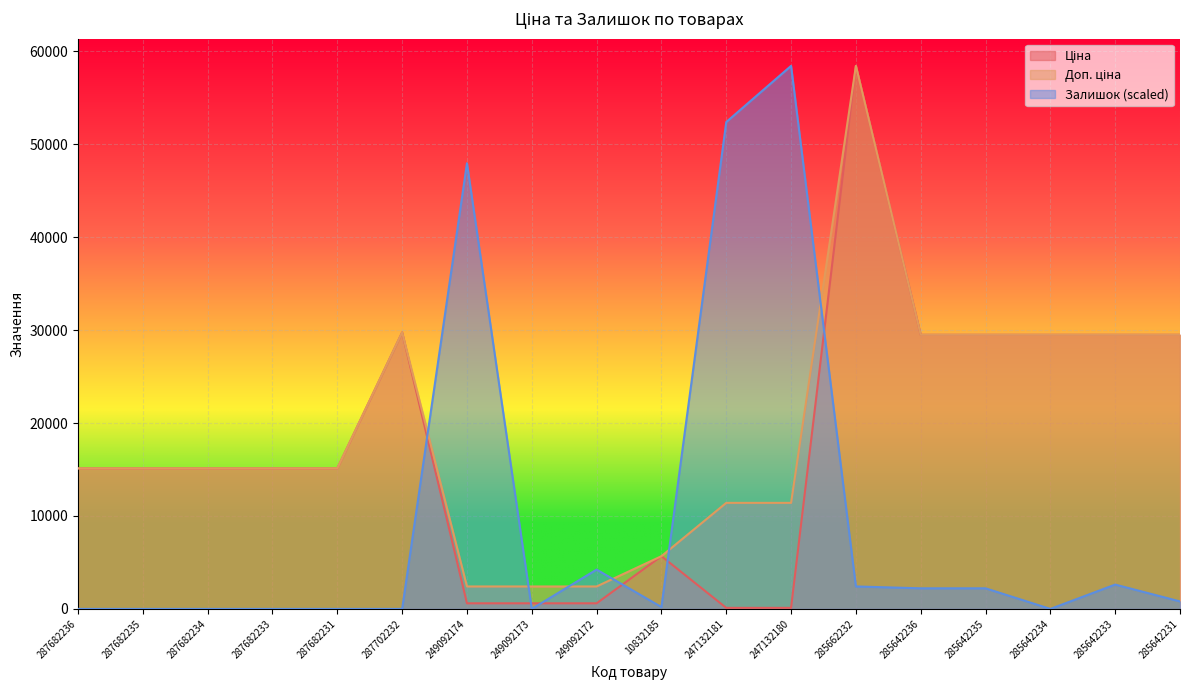

List the labels in order of Ціна value, smallest first.

247132181, 247132180, 249092174, 249092173, 249092172, 10832185, 287682236, 287682235, 287682234, 287682233, 287682231, 285642236, 285642235, 285642234, 285642233, 285642231, 287702232, 285662232